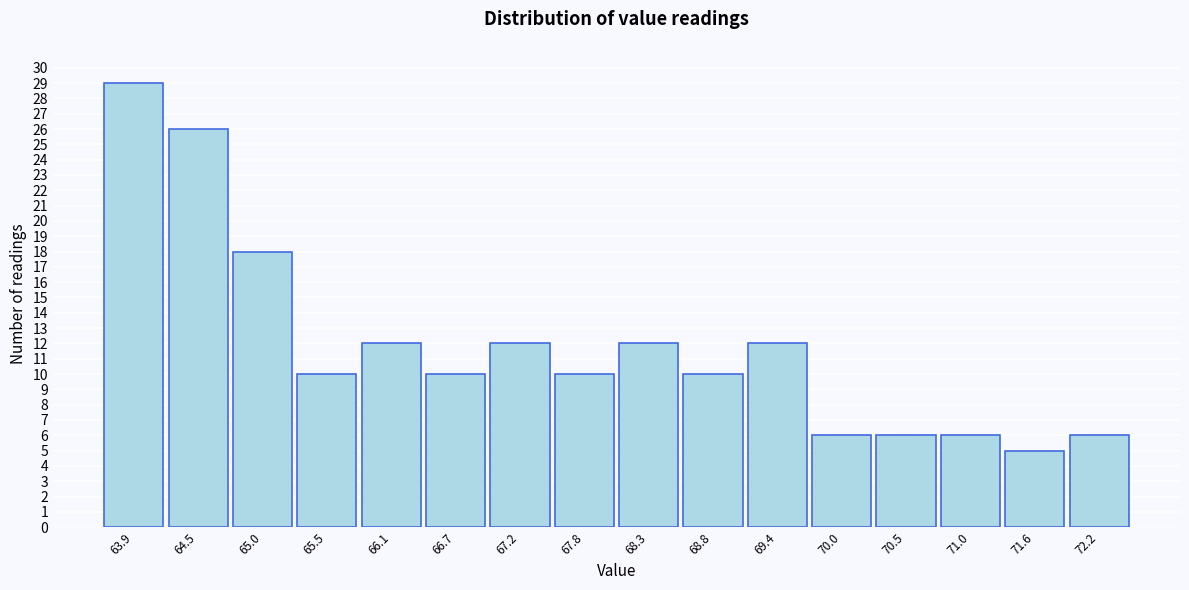

Reading left to right, extract all data points from this chart.

29	26	18	10	12	10	12	10	12	10	12	6	6	6	5	6